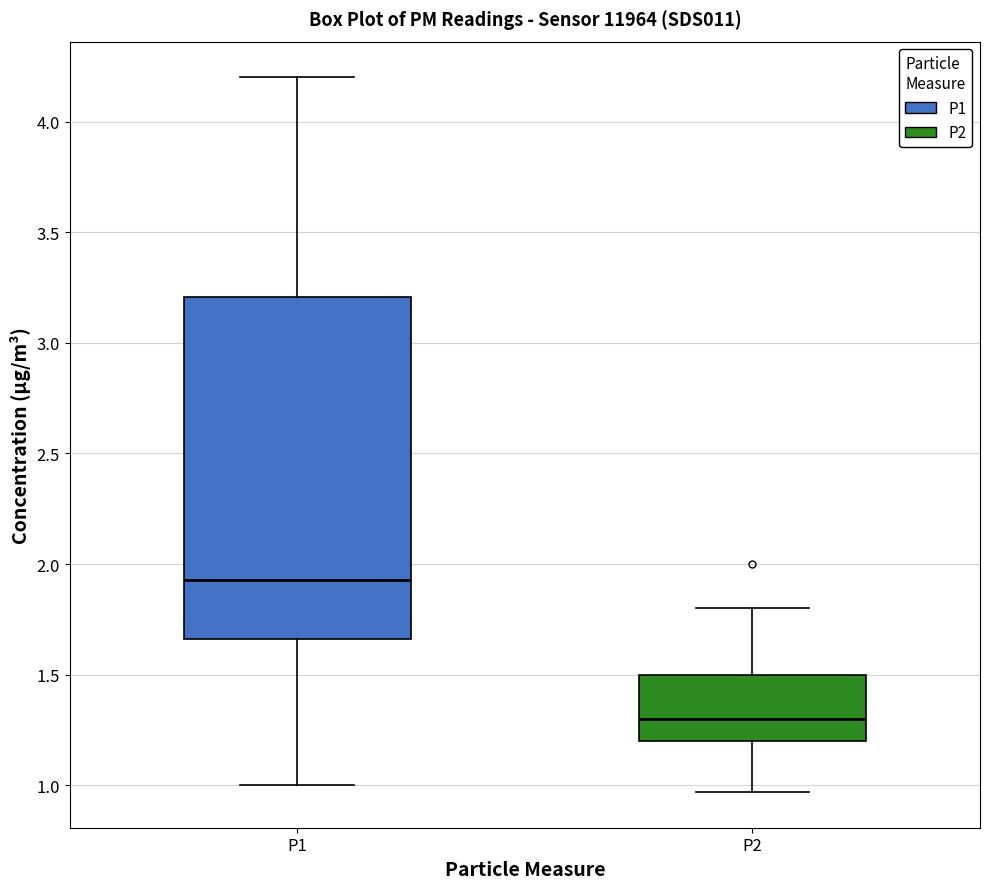

Reading left to right, transcribe this box plot: for each box, give where its median line is, the range the box spans, and where its two whiskers end, as read against the y-axis. The values are not printed on the chart, so give them approximately, as read against the axis.

P1: median 1.95, box 1.65 to 3.20, whiskers 1.00 to 4.20
P2: median 1.30, box 1.20 to 1.50, whiskers 0.95 to 1.80